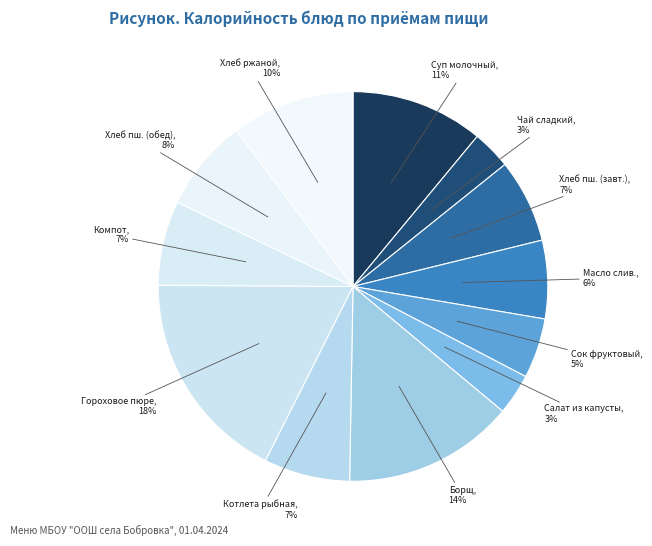

What percentage is the Борщ slice, to the nearest percent?

14%